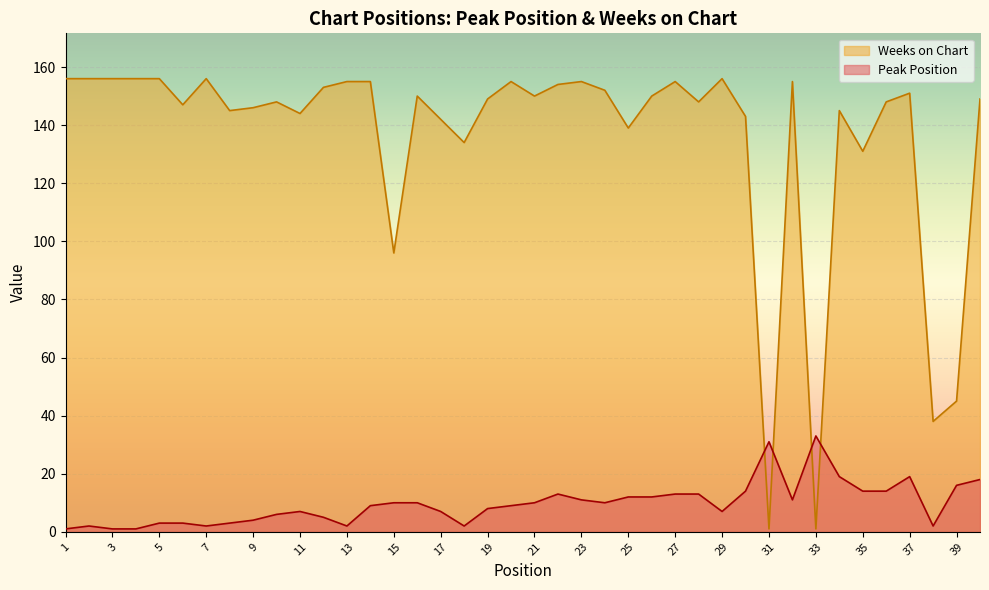

Is it true that Peak Position equals 9 at 20?

True